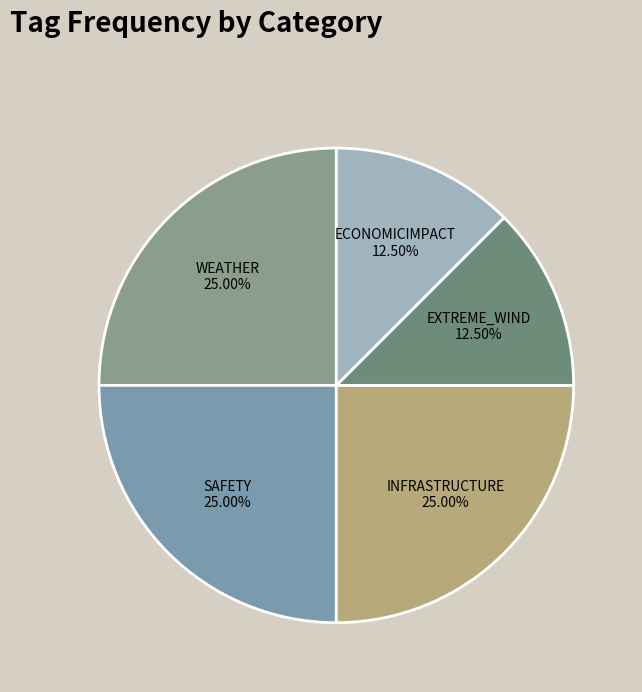

Count the number of slices in the pie.

5